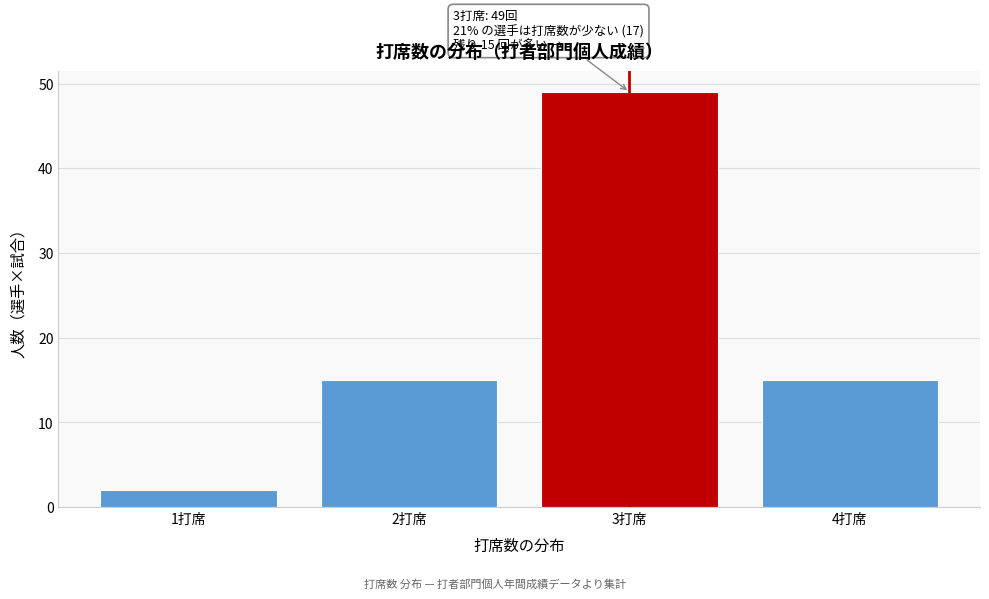

Reading left to right, extract all data points from this chart.

1打席=2	2打席=15	3打席=49	4打席=15